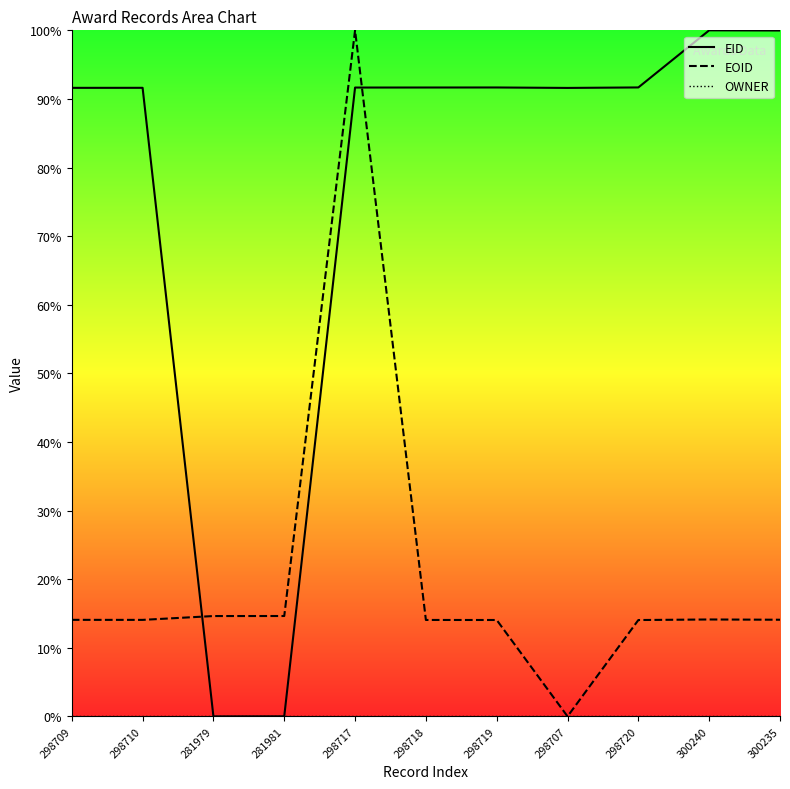

Does the chart display data point markers on the line(s)?

No